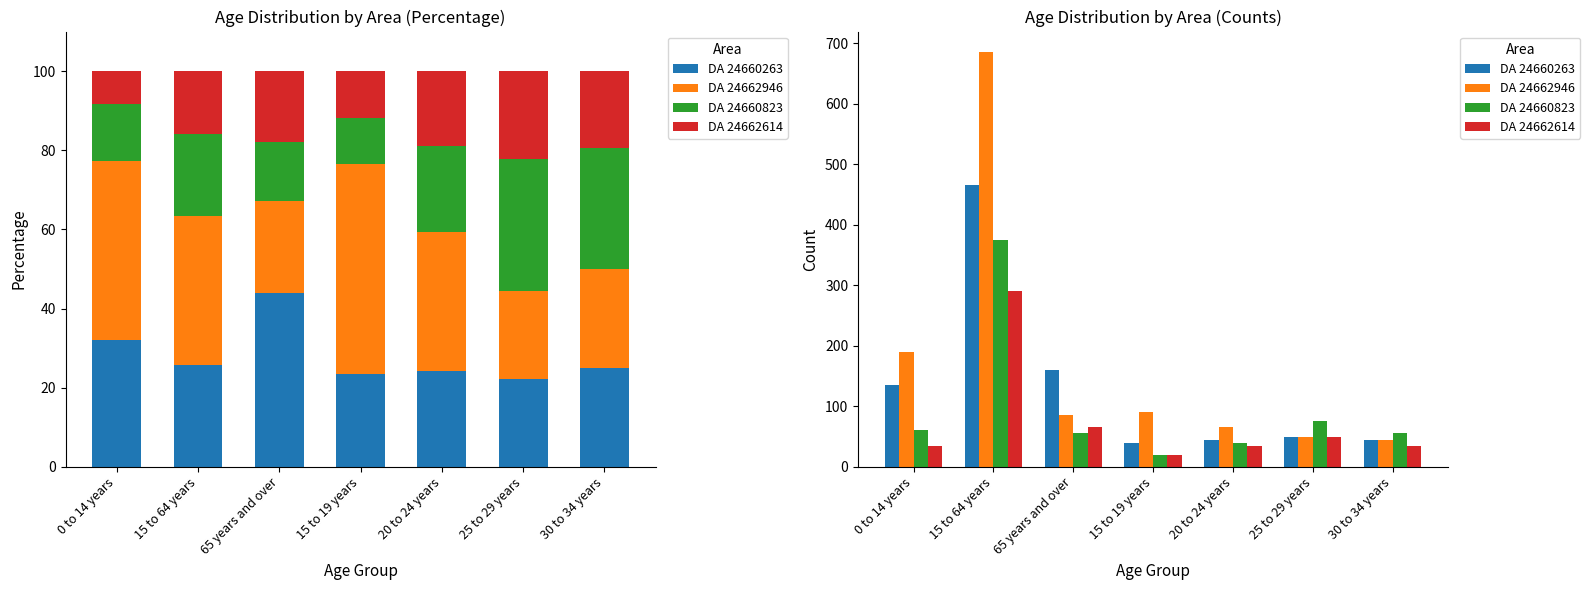

What is the sum of the DA 24662614 values at 30 to 34 years and 25 to 29 years?

85